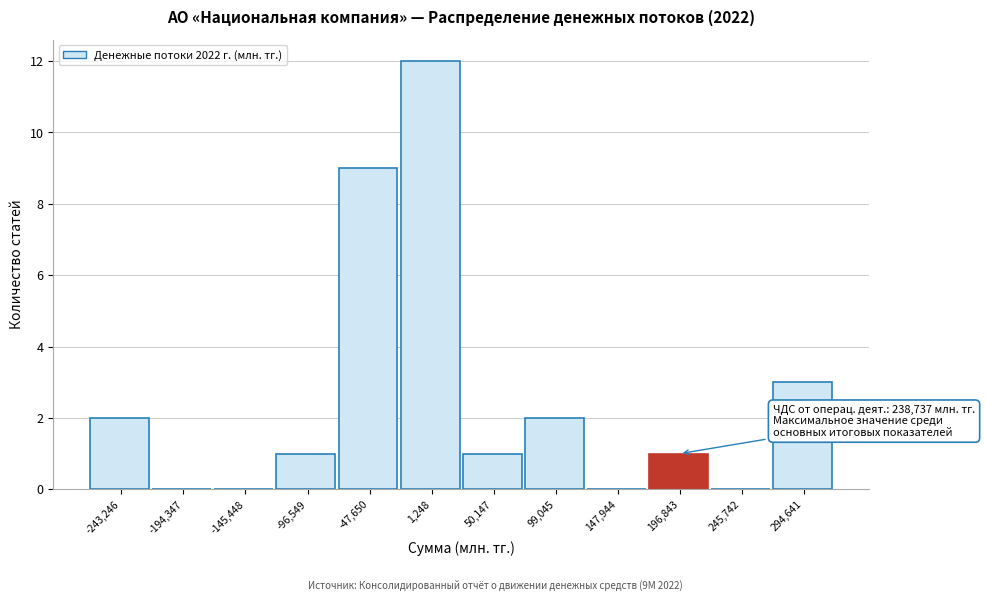

Reading left to right, transcribe all the data shown in this chart.

-243,246=2	-194,347=0	-145,448=0	-96,549=1	-47,650=9	1,248=12	50,147=1	99,045=2	147,944=0	196,843=1	245,742=0	294,641=3